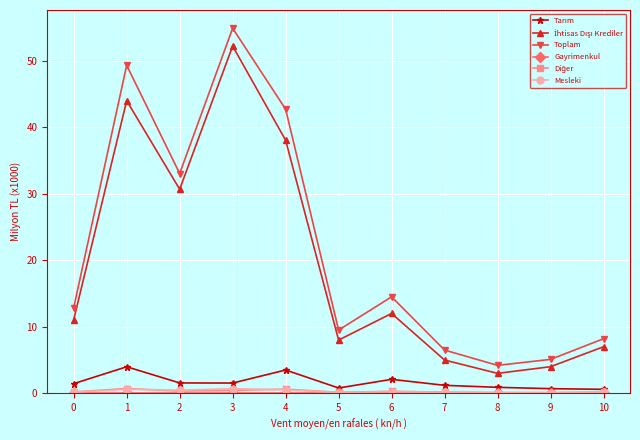

Which series has the widest spread of values?

Toplam